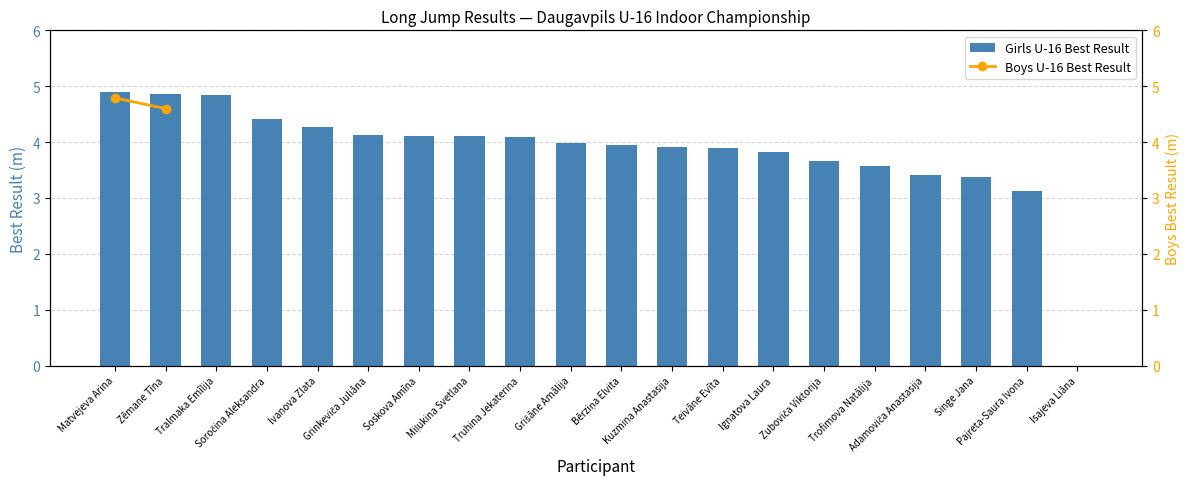

At which category does the chart reach its peak across all series?

Matvejeva Arina